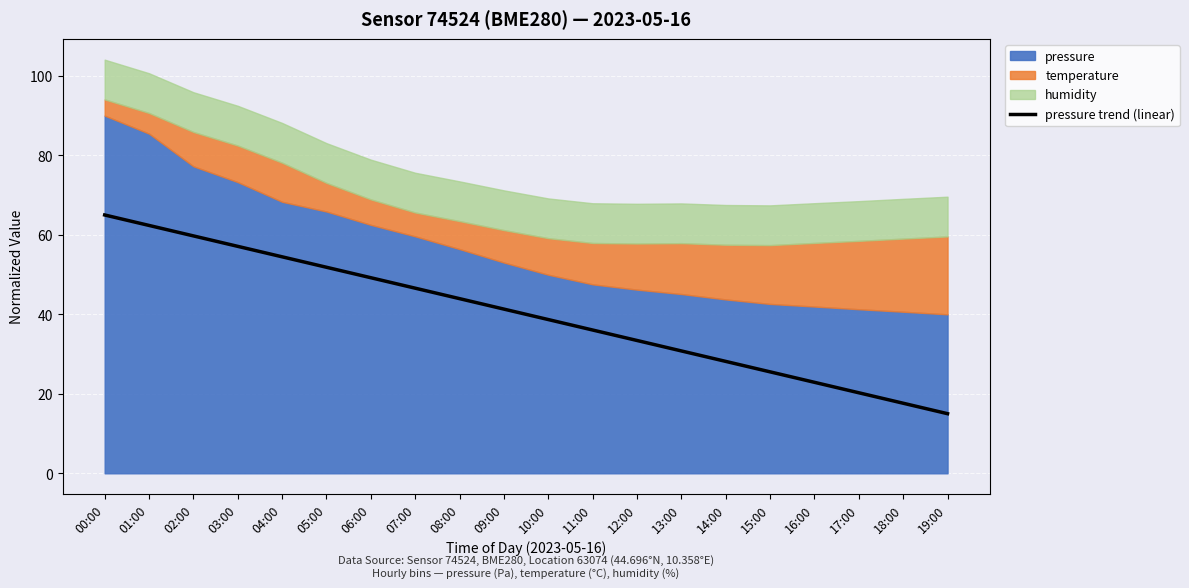

How many categories are shown in the chart?

20